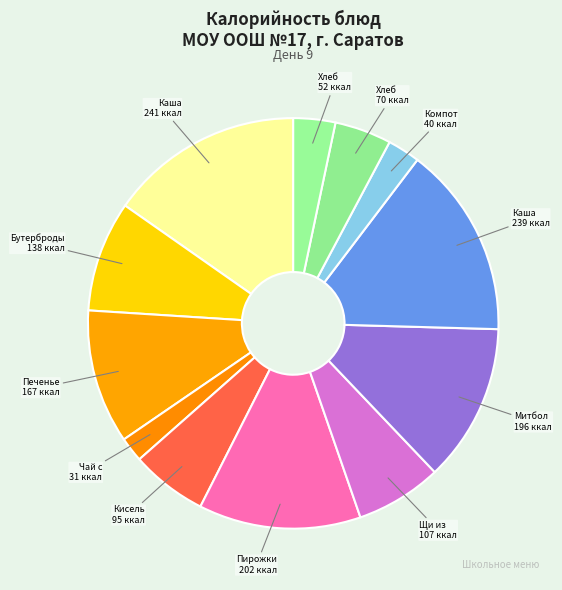

To the nearest percent, what is the difference between the largest and smallest slice percentages?

13%